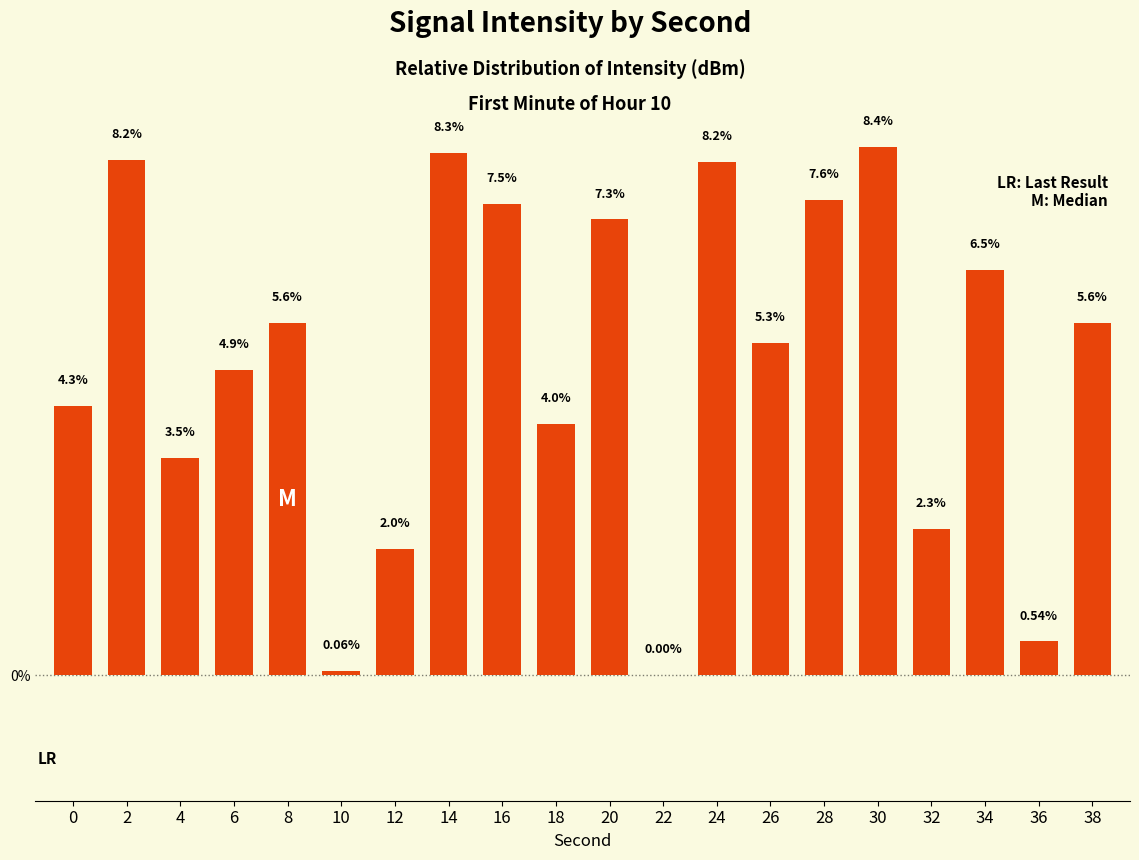

Between 32 and 10, which is larger?

32